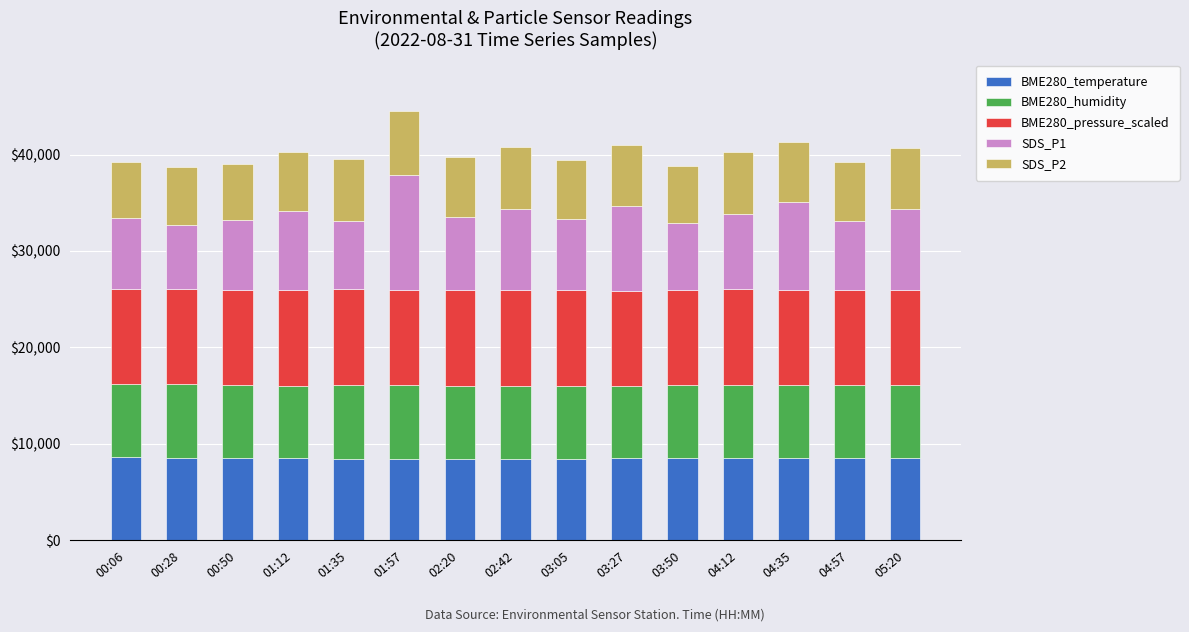

What is the sum of the BME280_temperature values at 03:27 and 03:05?

16940.0